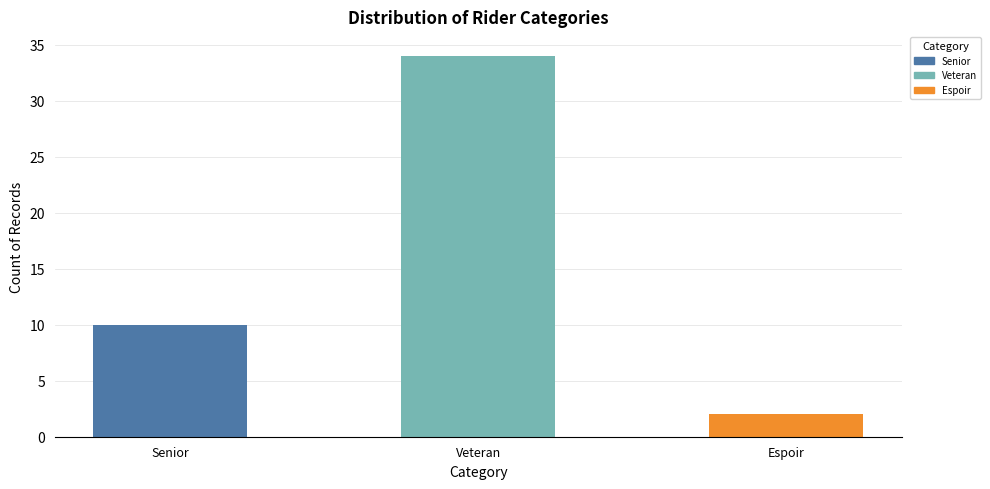

What is the difference between the maximum and minimum values?

32